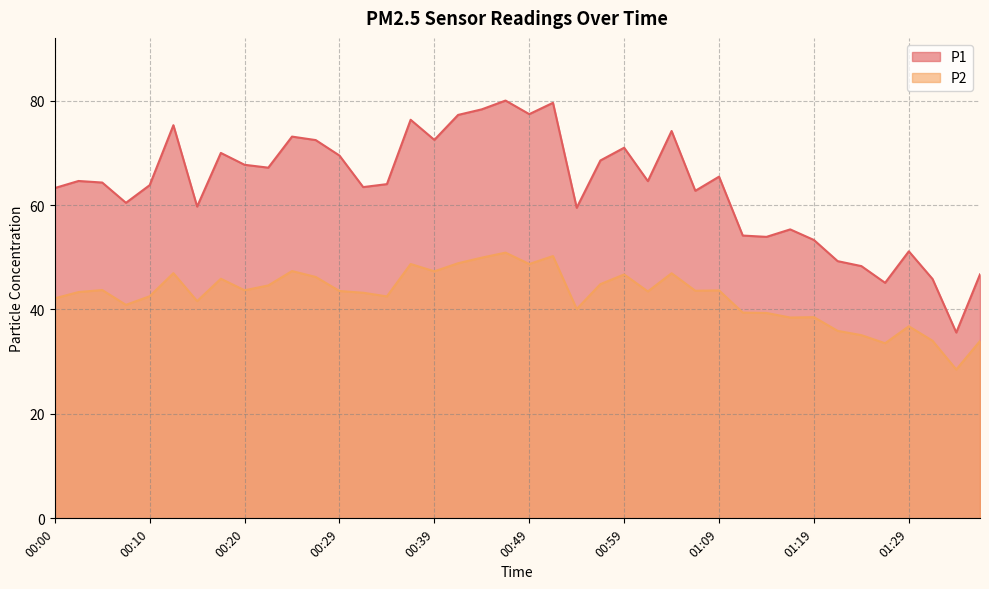

At which label does P1 first exceed 64?

00:02